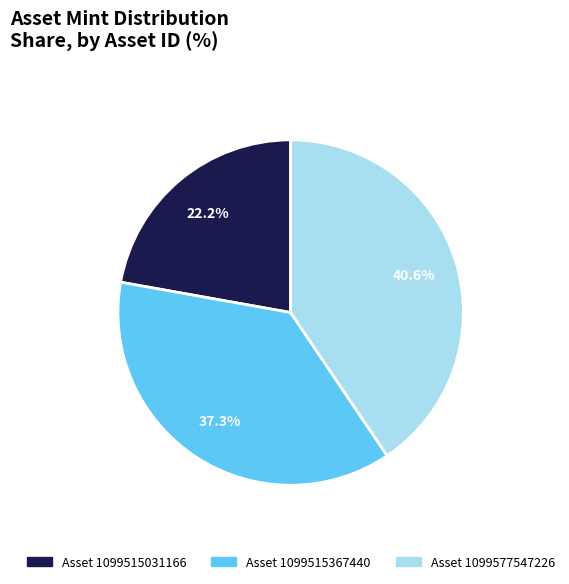

Which slice is the smallest?

Asset 1099515031166